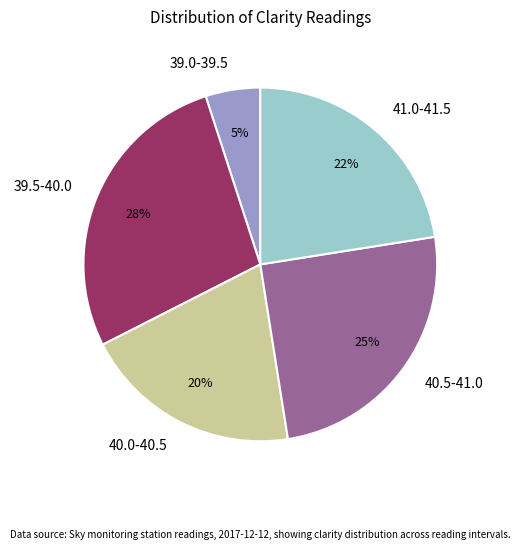

Do 40.0-40.5 and 39.5-40.0 together represent more than half of the pie?

No